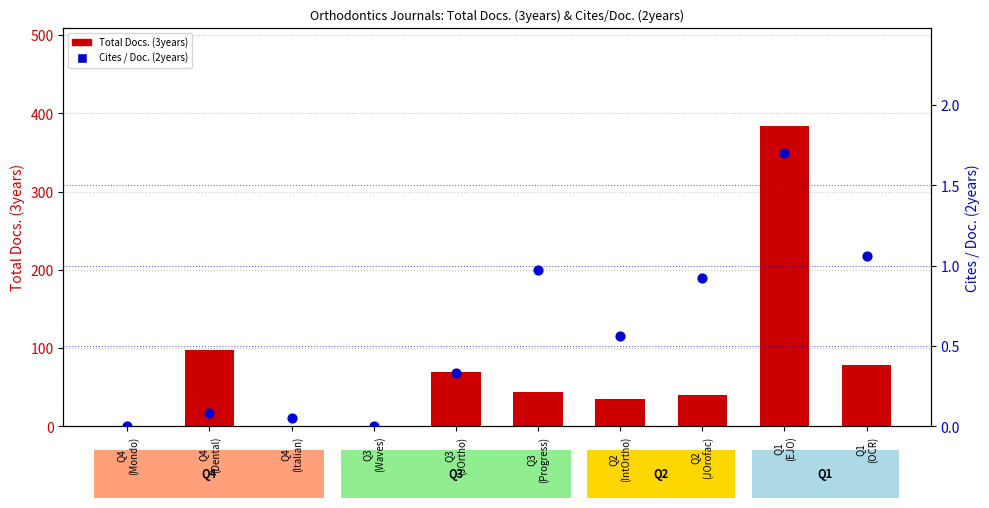

Which series has the widest spread of Y values?

Total Docs. (3years)